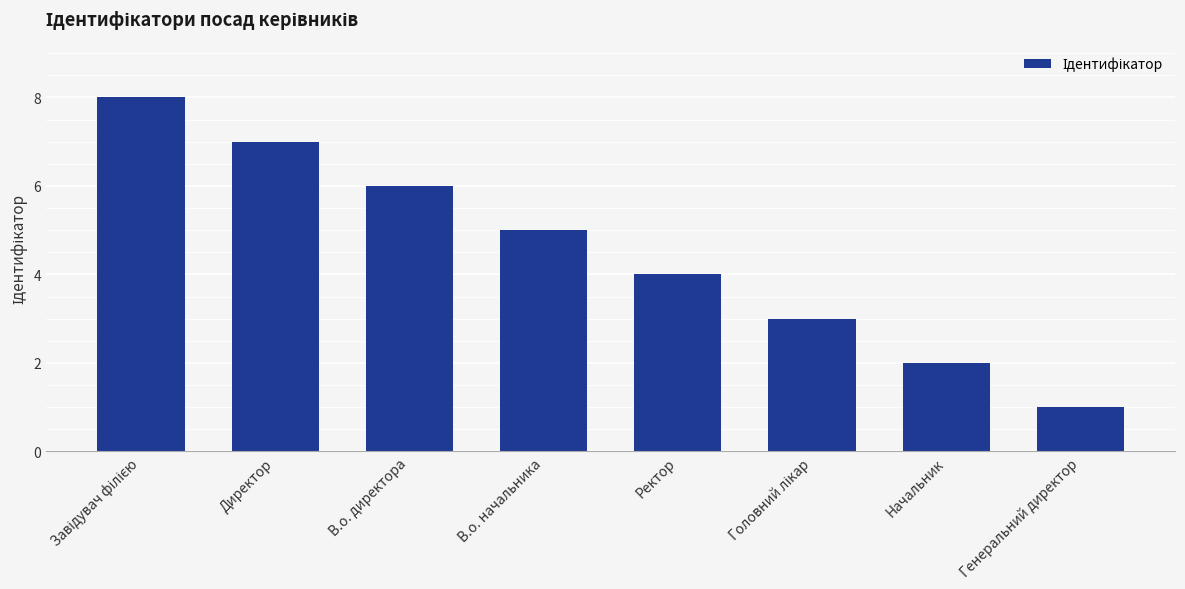

Is it true that the value at Ректор is 4?

True